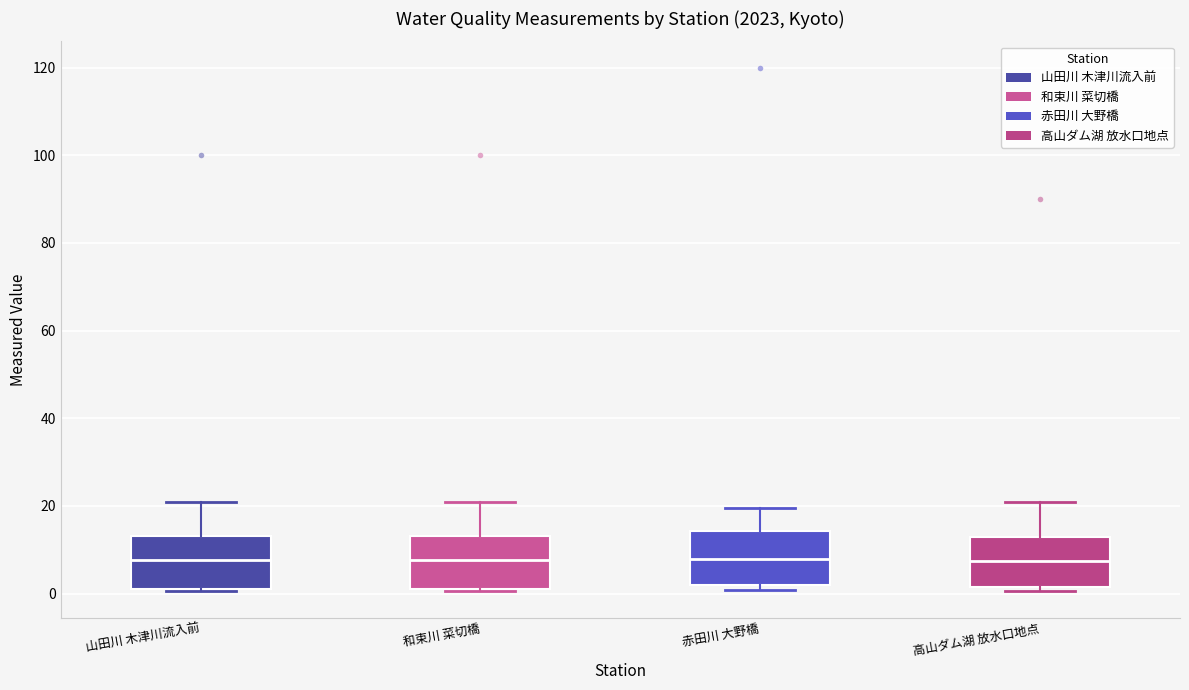

Reading left to right, transcribe this box plot: for each box, give where its median line is, the range the box spans, and where its two whiskers end, as read against the y-axis. The values are not printed on the chart, so give them approximately, as read against the axis.

山田川 木津川流入前: median 8, box 2 to 14, whiskers 0 to 20
和束川 菜切橋: median 8, box 2 to 14, whiskers 0 to 20
赤田川 大野橋: median 8, box 2 to 14, whiskers 0 to 20
高山ダム湖 放水口地点: median 8, box 2 to 12, whiskers 0 to 22